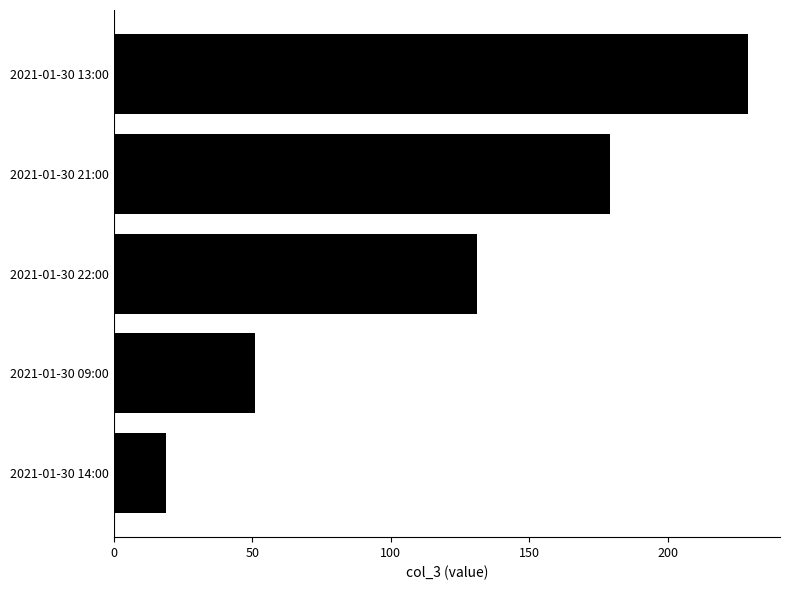

Where is the data nearest to the value 124?

2021-01-30 22:00